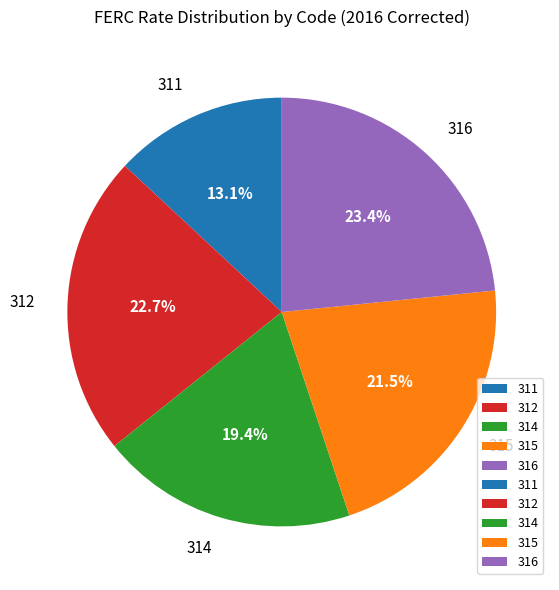

What percentage do 315 and 311 together represent?

34.6%